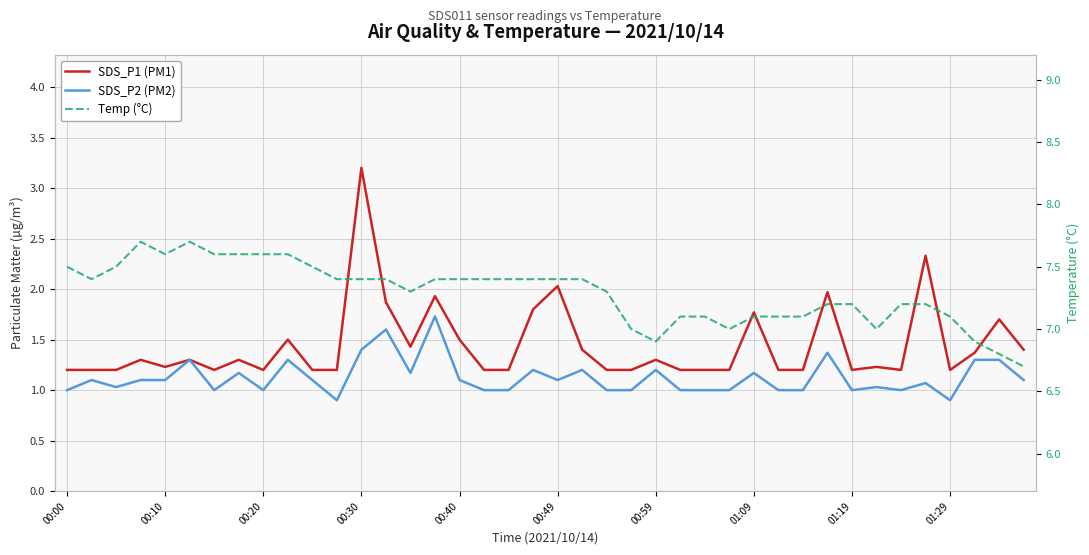

What is the sum of the SDS_P2 (PM2) values at 21 and 27?

2.2